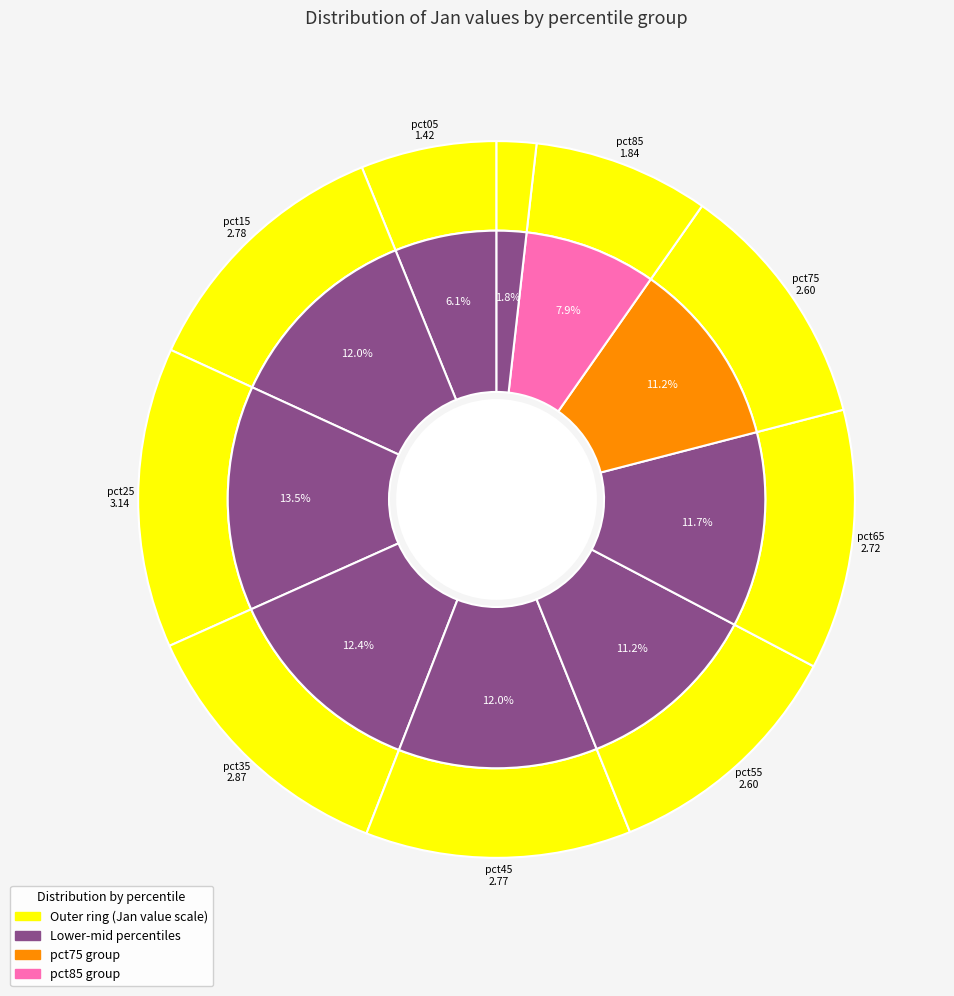

To the nearest percent, what portion does pct85 represent?

8%